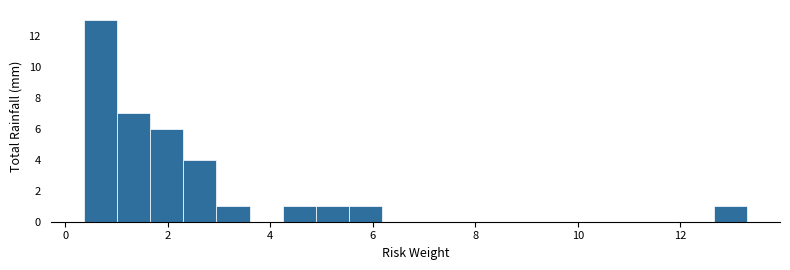

Read against the x-axis, roughly where is the centre of the tallest bar?

0.6